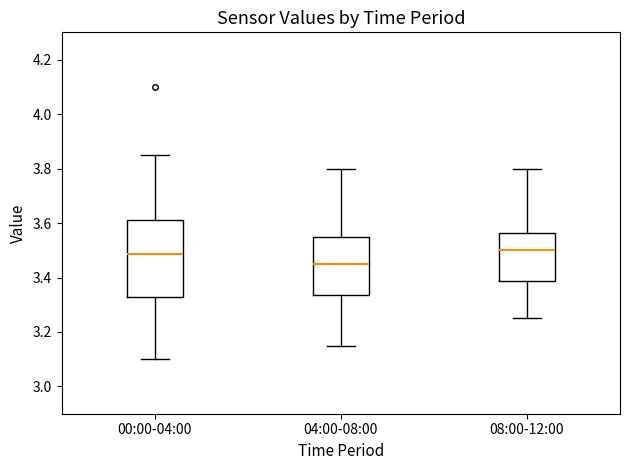

Which box's median line is the lowest?

04:00-08:00